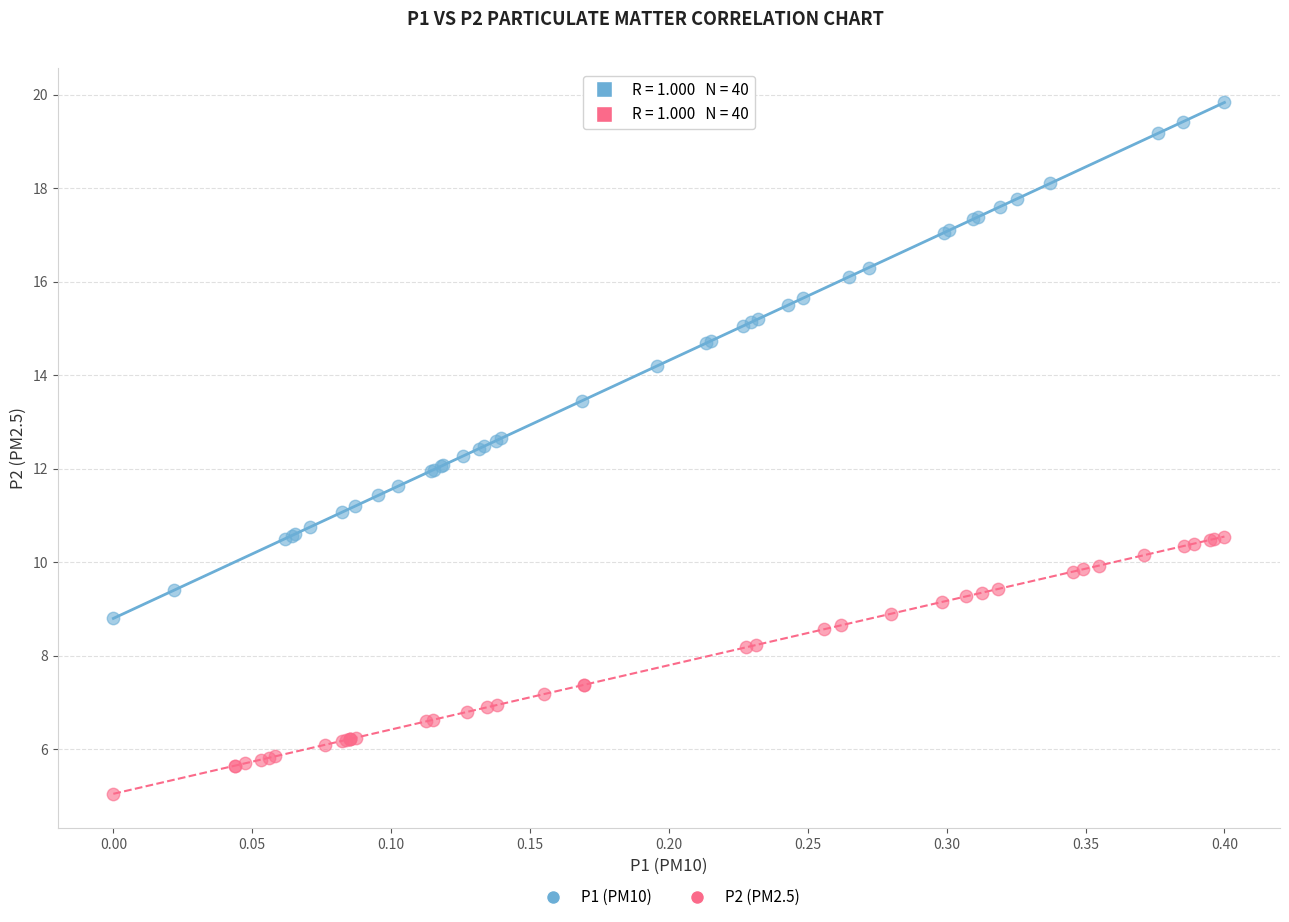

Which series has the widest spread of Y values?

P1 (PM10)